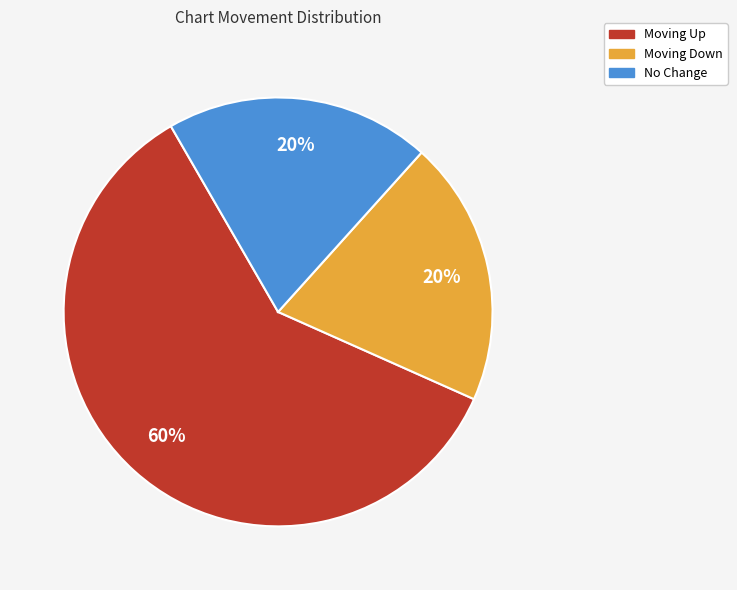

To the nearest percent, what is the difference between the largest and smallest slice percentages?

40%